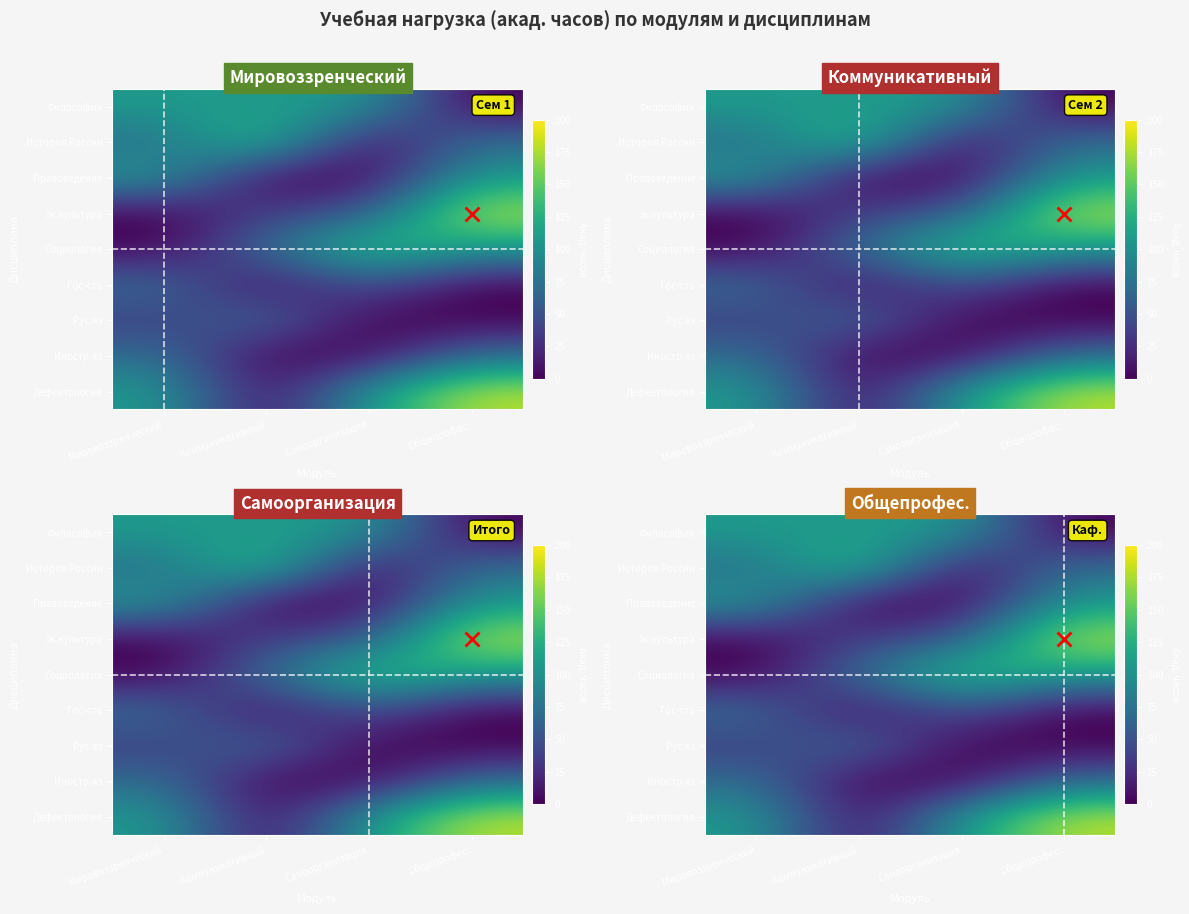

What is the total value across all series at Мировоззренческий?

576